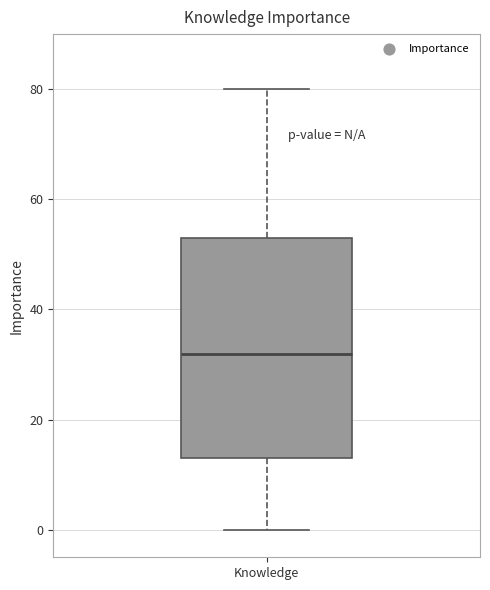

Transcribe this box plot: give where the median line is, the range the box spans, and where the two whiskers end, as read against the y-axis. The values are not printed on the chart, so give them approximately, as read against the axis.

median 32, box 14 to 54, whiskers 0 to 80